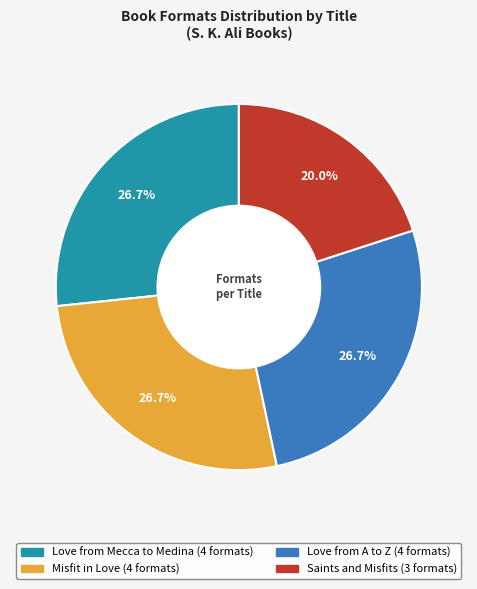

Is Love from Mecca to Medina the majority of the pie?

No